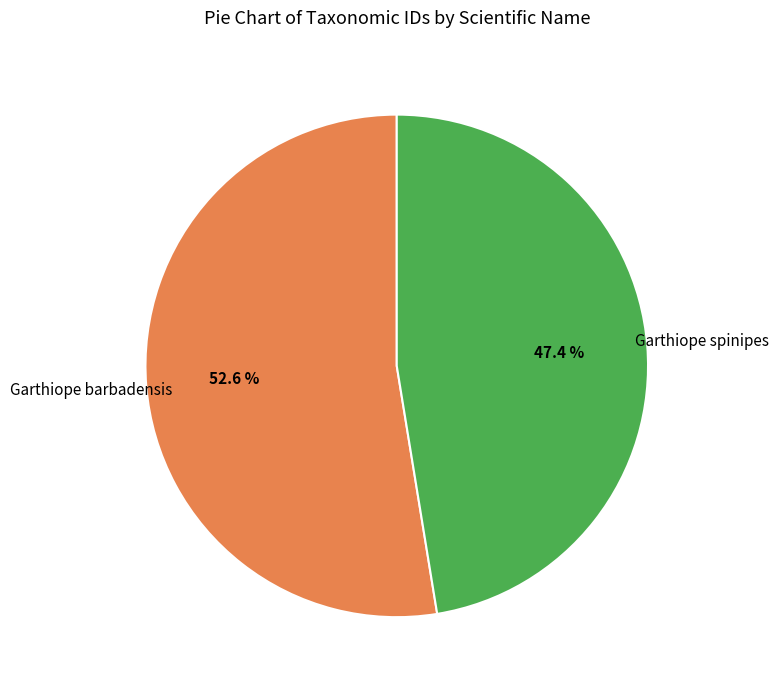

Is there a majority slice in this chart?

Yes